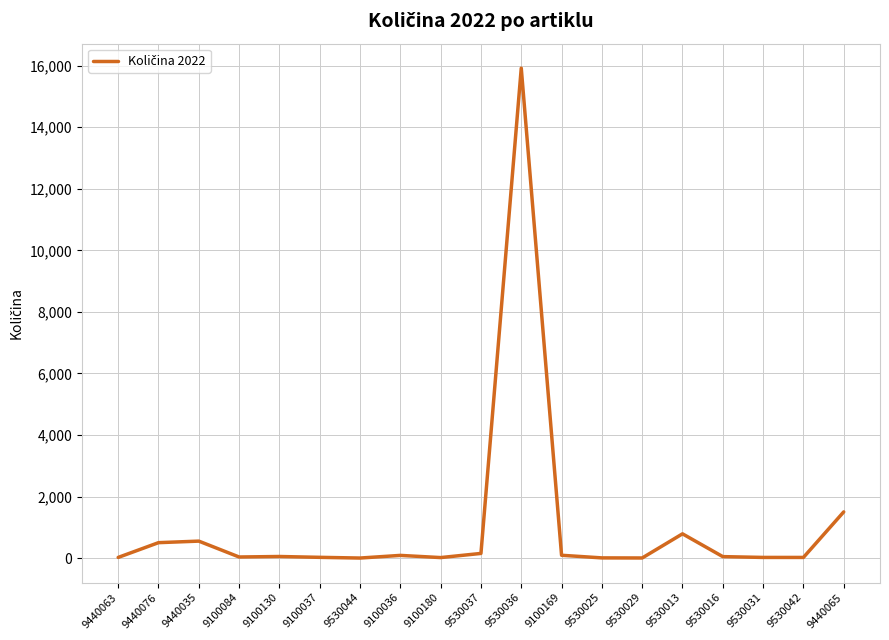

Is it true that the value at 9530044 is 6503.2?

False